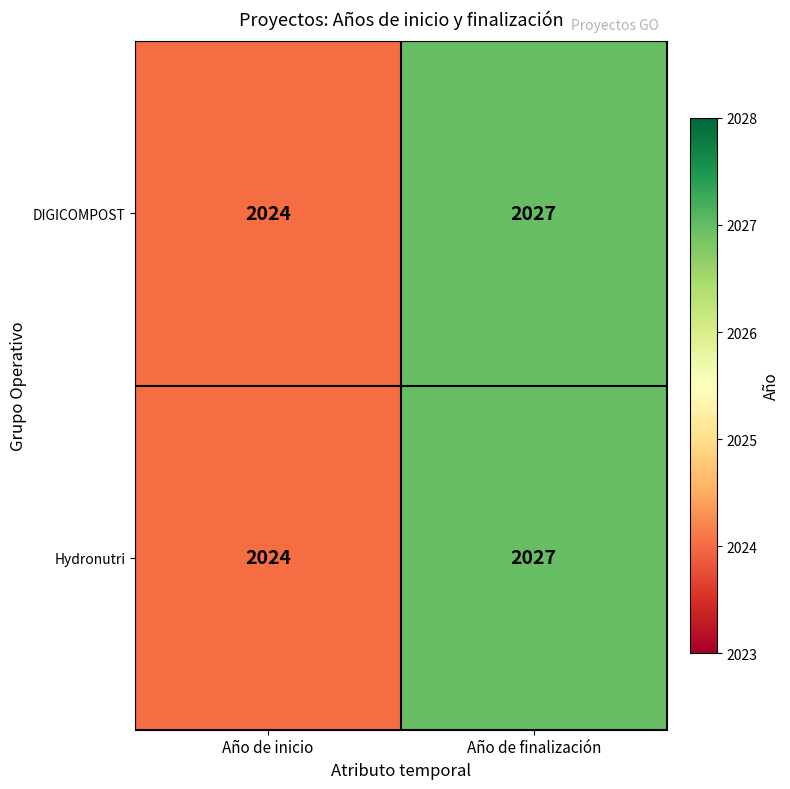

What is the average value of the Hydronutri series?

2026